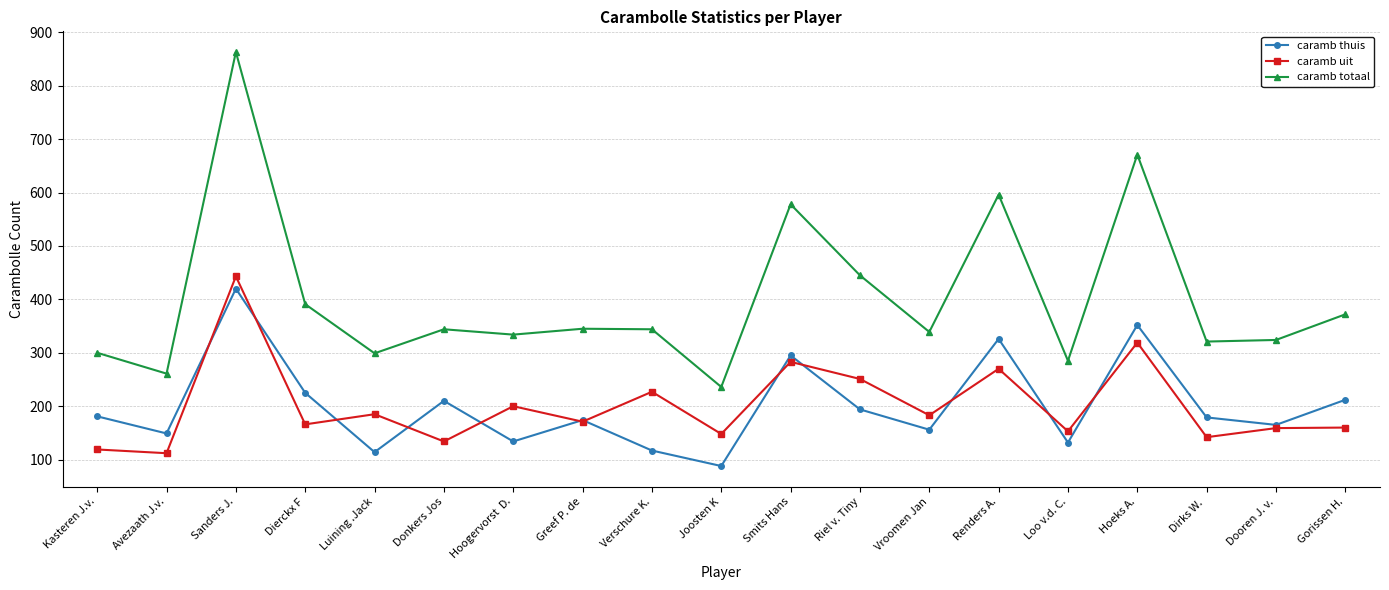

True or false: caramb thuis and caramb totaal intersect in this chart.

False